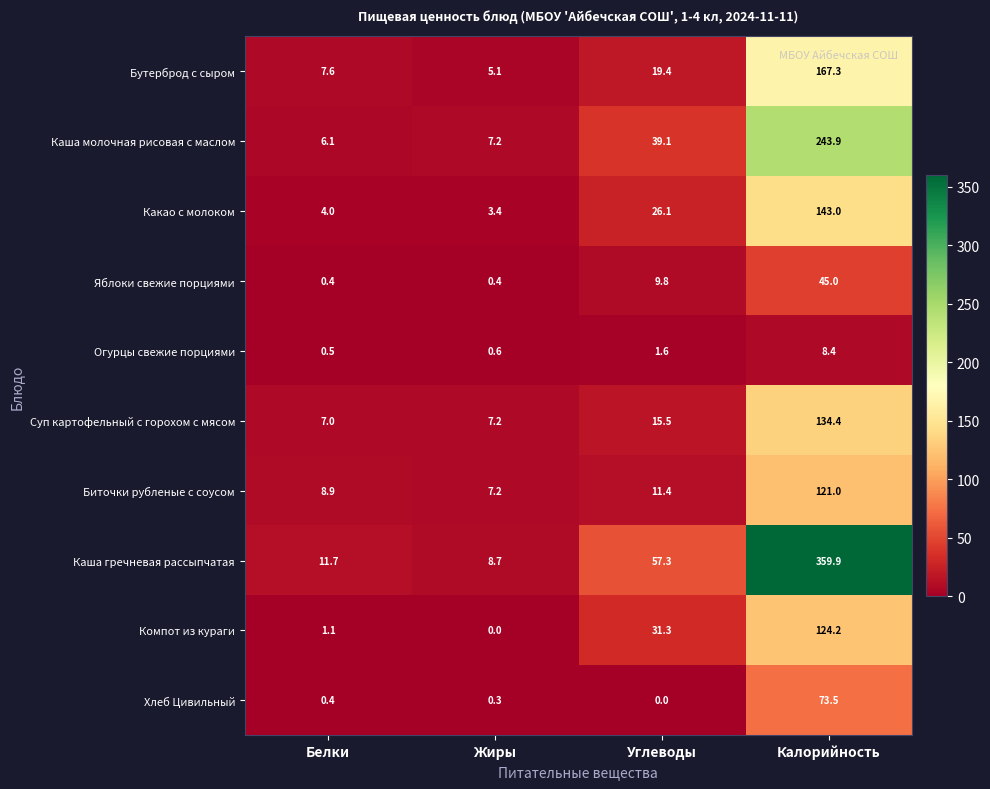

What is the spread (max minus min) of values at Белки?

11.3